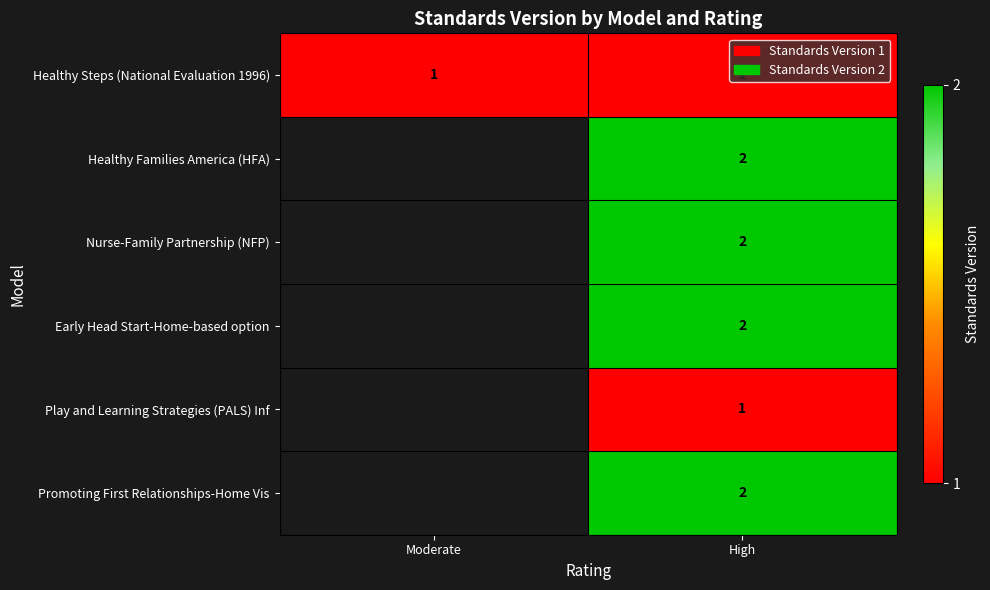

Between High and Moderate, which is larger?

High